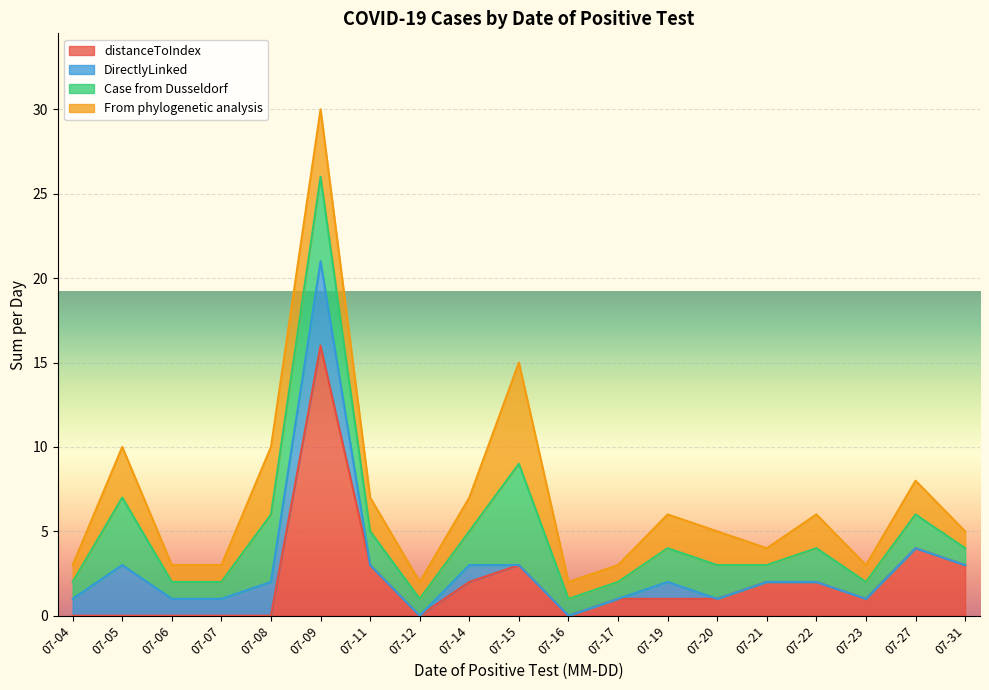

True or false: distanceToIndex has a value of -8 at 07-07.

False